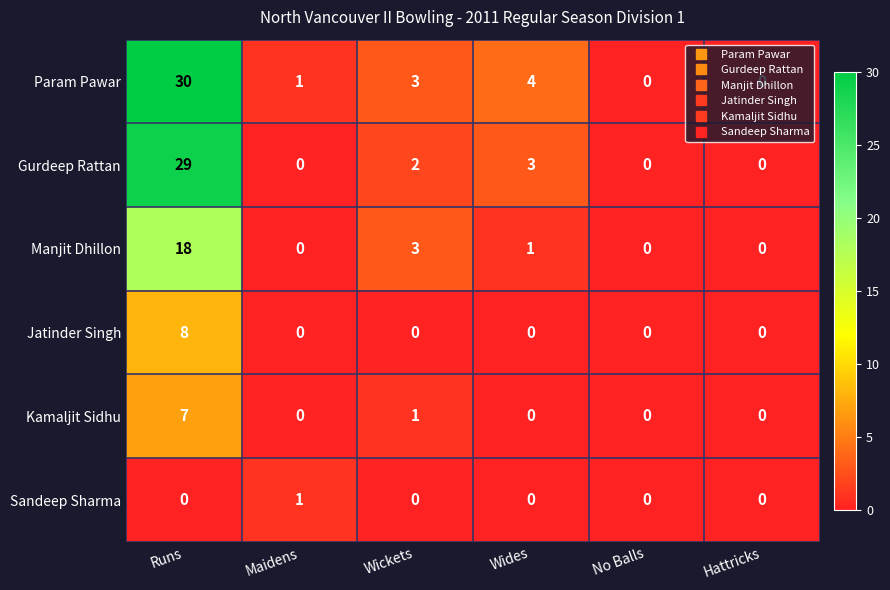

List the series in order of their peak value, lowest first.

Sandeep Sharma, Kamaljit Sidhu, Jatinder Singh, Manjit Dhillon, Gurdeep Rattan, Param Pawar